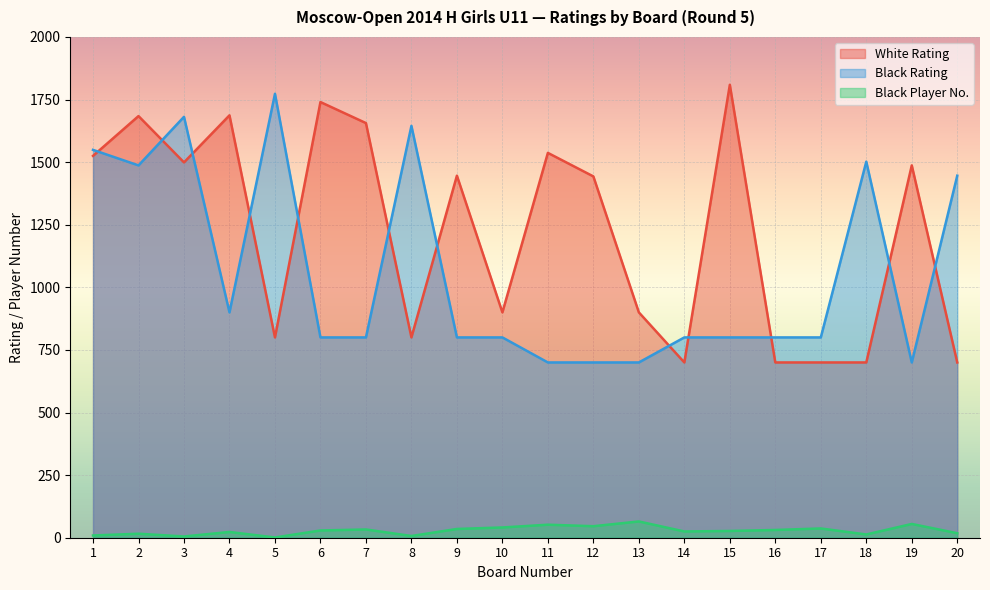

Reading left to right, transcribe all the data shown in this chart.

White Rating: 1=1525	2=1684	3=1499	4=1687	5=800	6=1740	7=1656	8=800	9=1446	10=900	11=1537	12=1443	13=900	14=700	15=1809	16=700	17=700	18=700	19=1487	20=700
Black Rating: 1=1549	2=1487	3=1681	4=900	5=1773	6=800	7=800	8=1645	9=800	10=800	11=700	12=700	13=700	14=800	15=800	16=800	17=800	18=1502	19=700	20=1446
Black Player No: 1=9	2=16	3=5	4=23	5=1	6=29	7=33	8=7	9=35	10=41	11=52	12=46	13=65	14=25	15=27	16=31	17=37	18=13	19=55	20=18